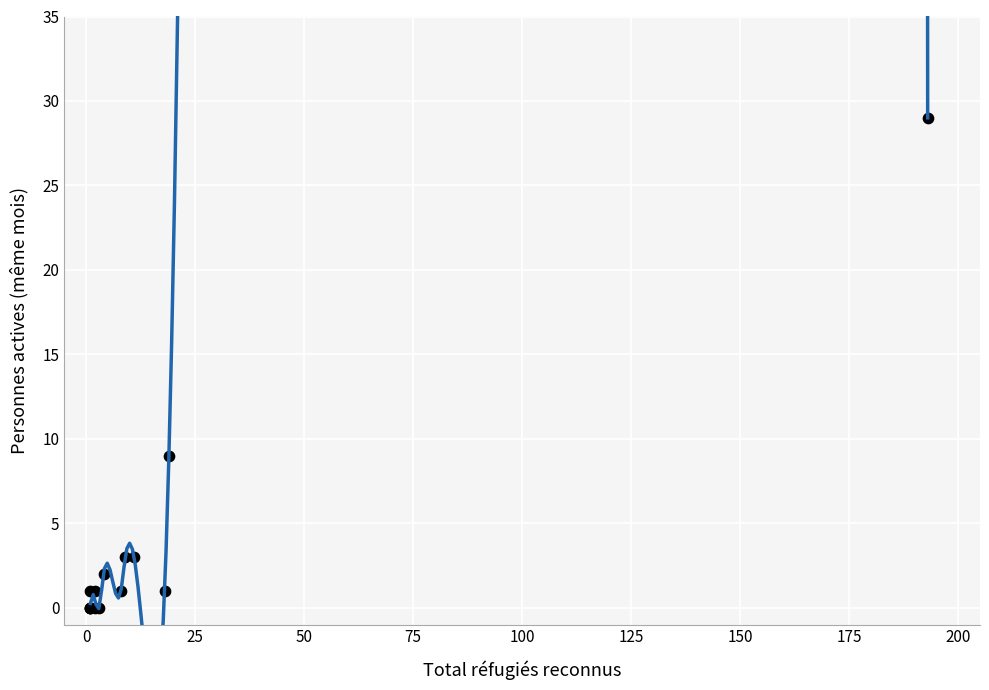

What Y value in the scatter plot is closest to 14?

9